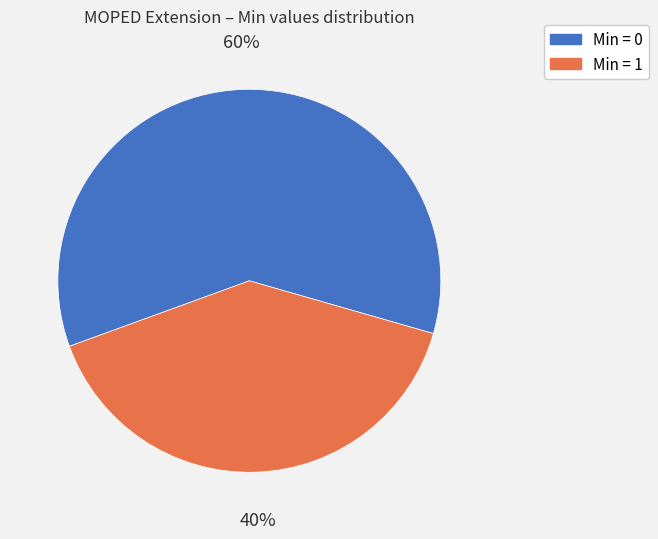

To the nearest percent, what is the average slice percentage?

50%